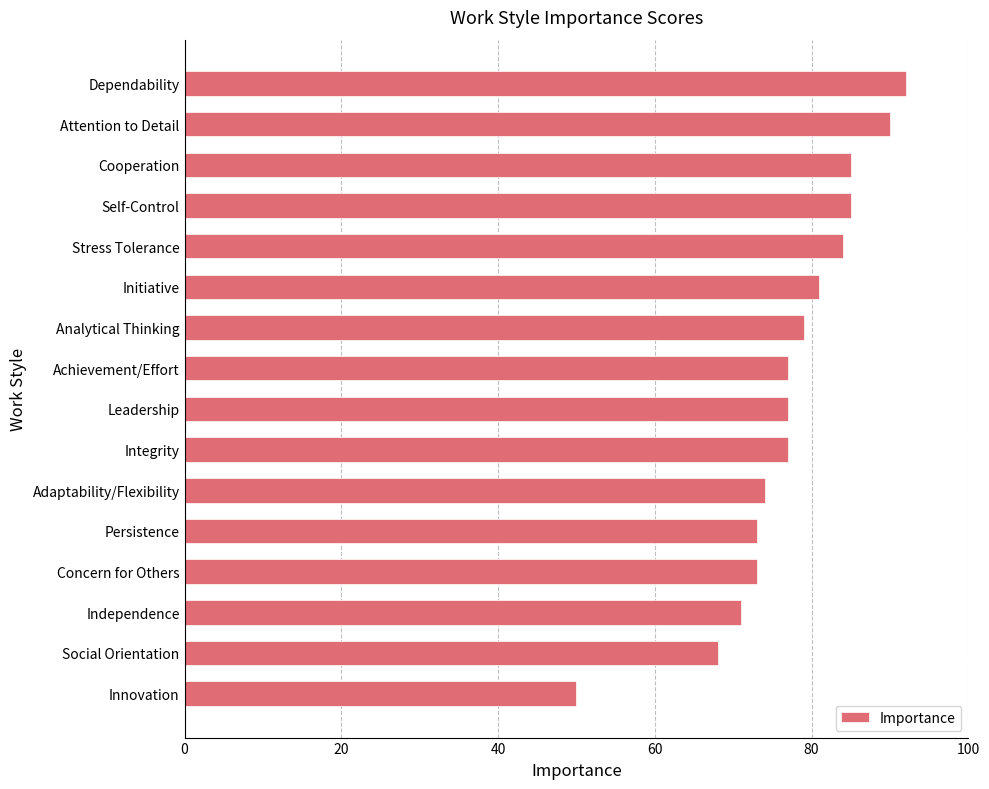

What position from the bottom is Dependability?

16